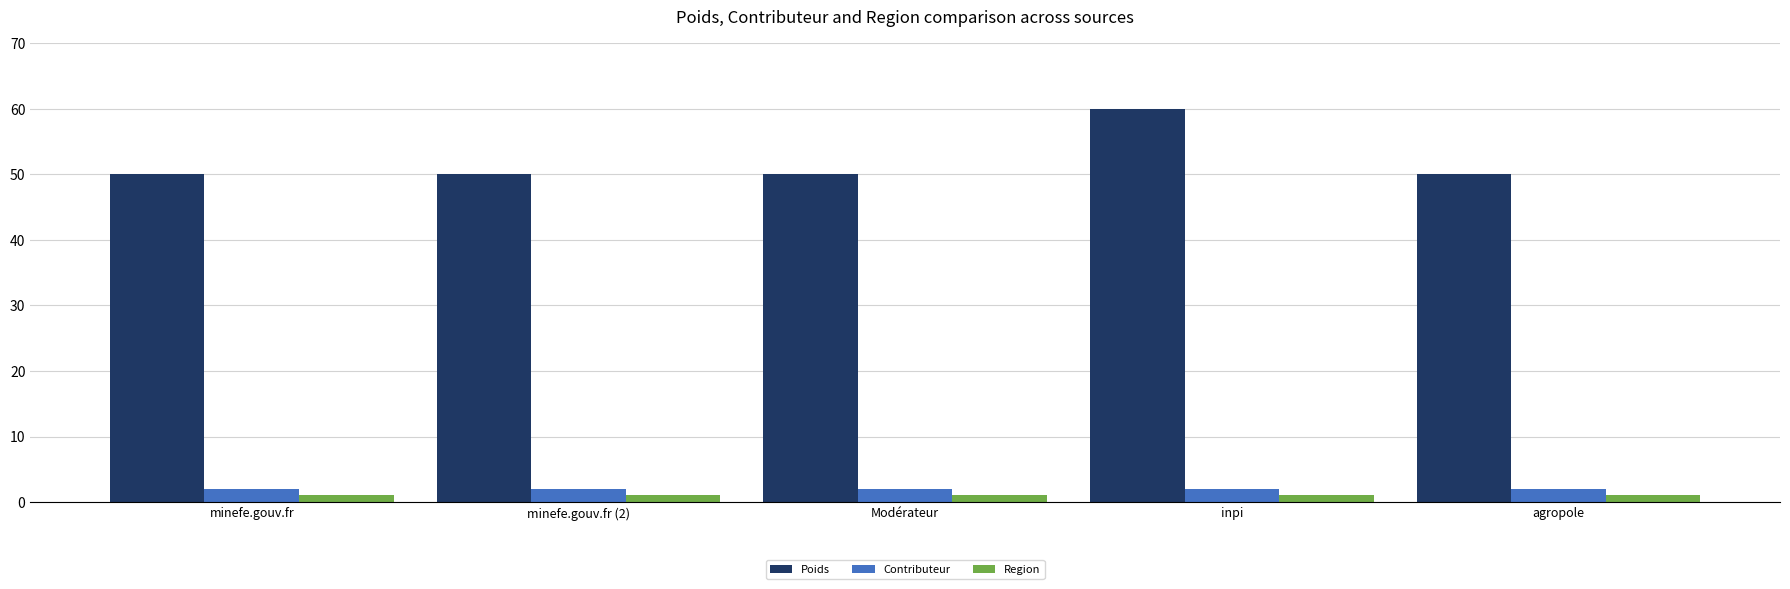

Which series has the widest spread of values?

Poids